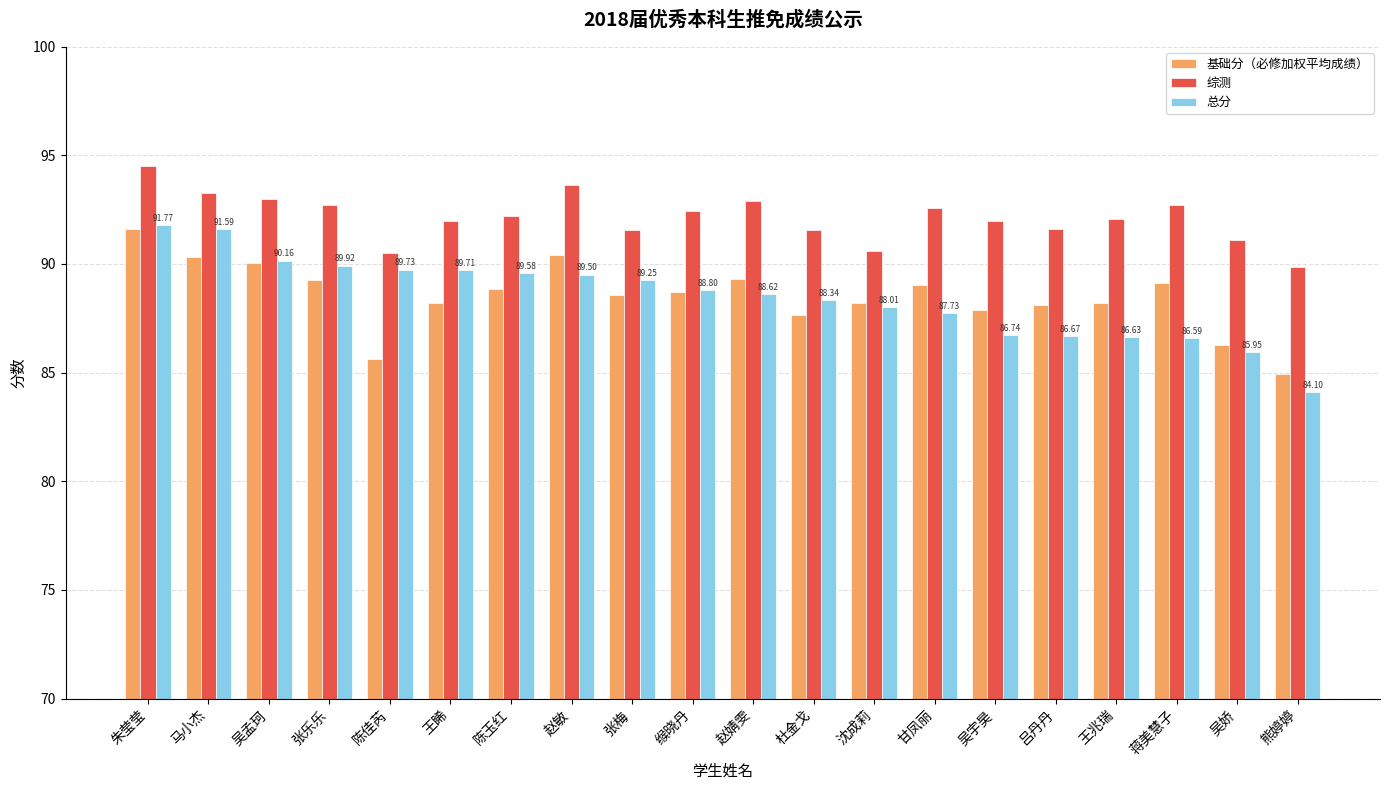

True or false: 基础分（必修加权平均成绩） has a value of 86.3 at 吴娇.

True